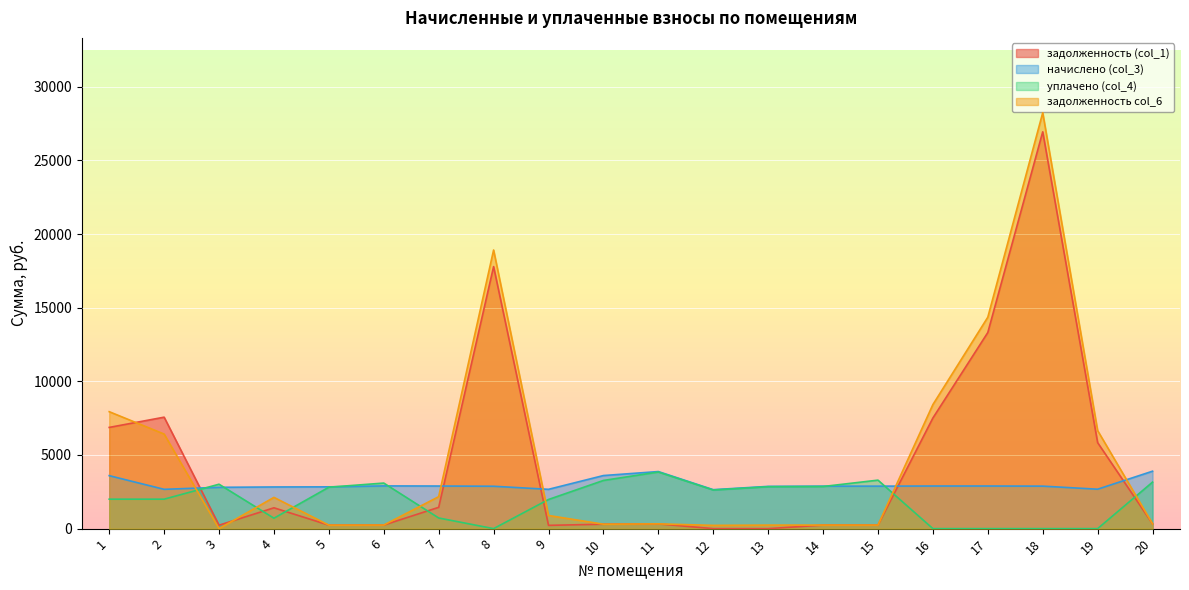

What are all the series names shown in the legend?

задолженность (col_1), начислено (col_3), уплачено (col_4), задолженность col_6